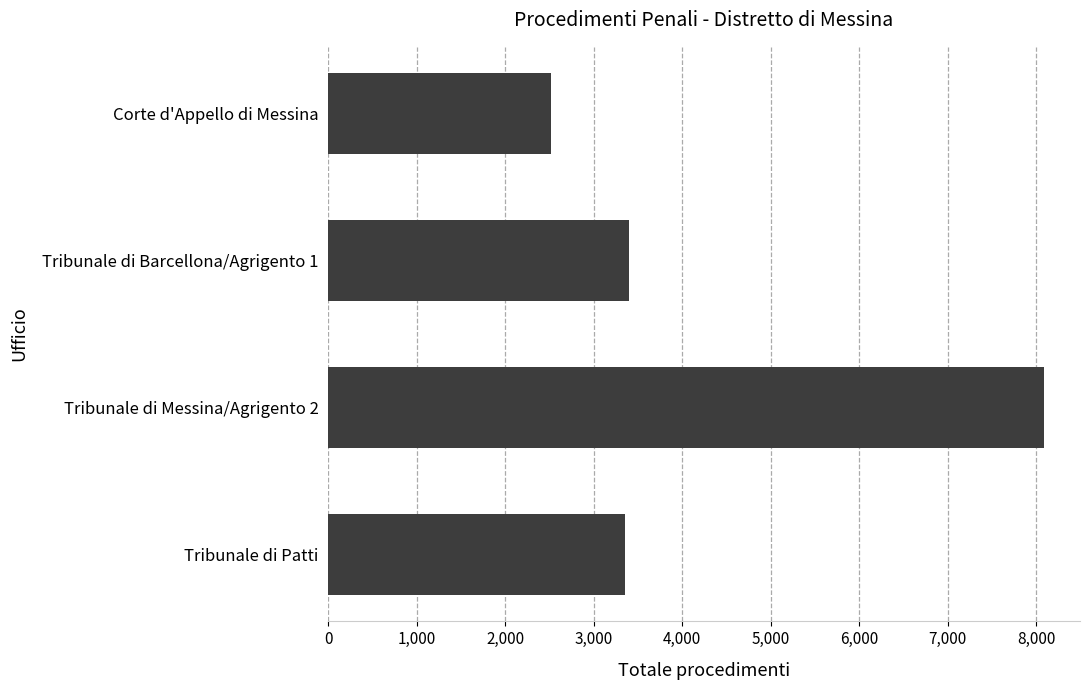

What value does the data have at Corte d'Appello di Messina?

2513